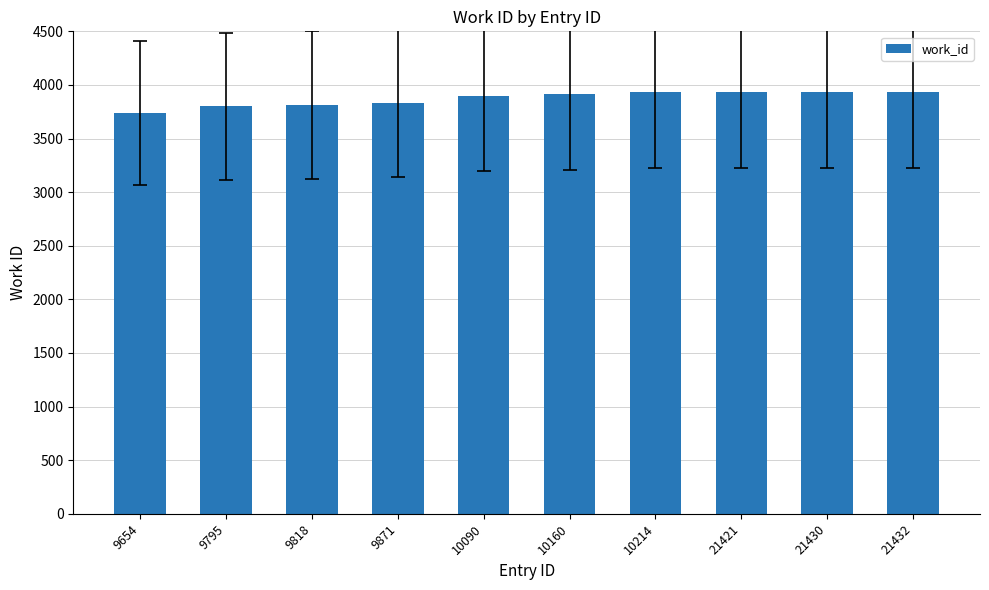

What is the difference between the second highest and second lowest values?

138